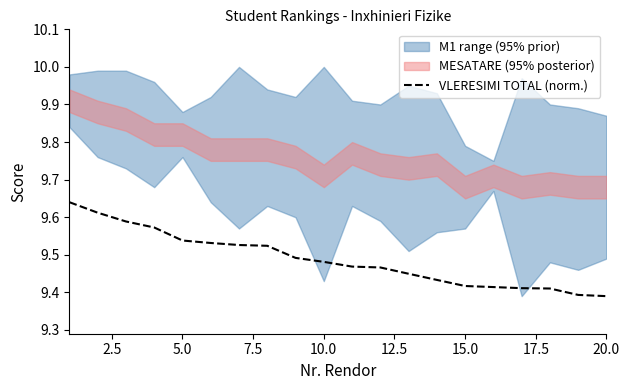

Read the value at 15.0.

9.4